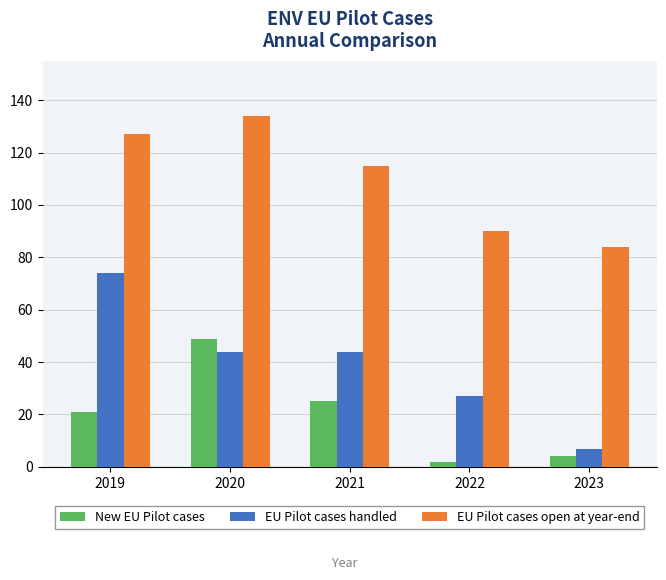

Count the number of data series in this chart.

3